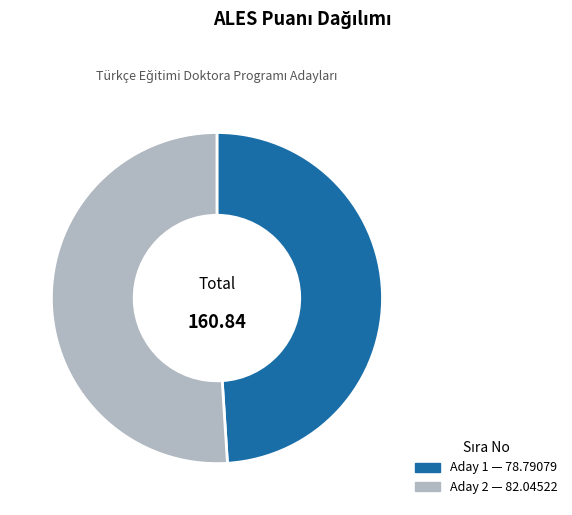

Is there a majority slice in this chart?

Yes